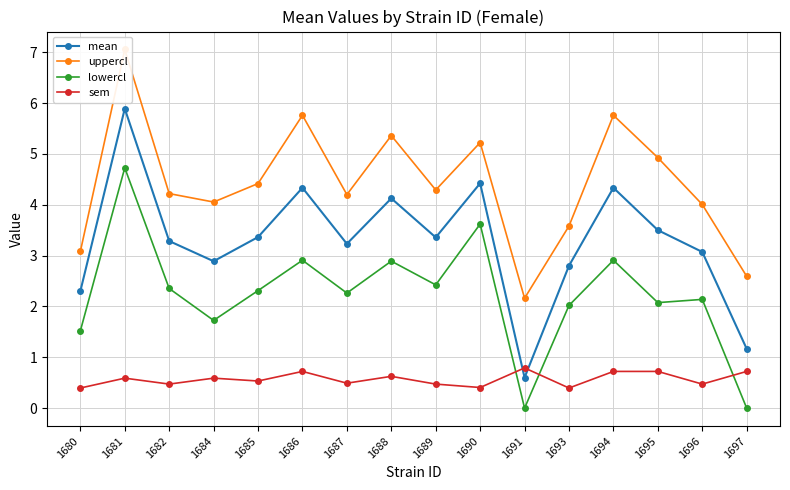

What is the difference between the second highest and minimum values in the uppercl series?

3.6